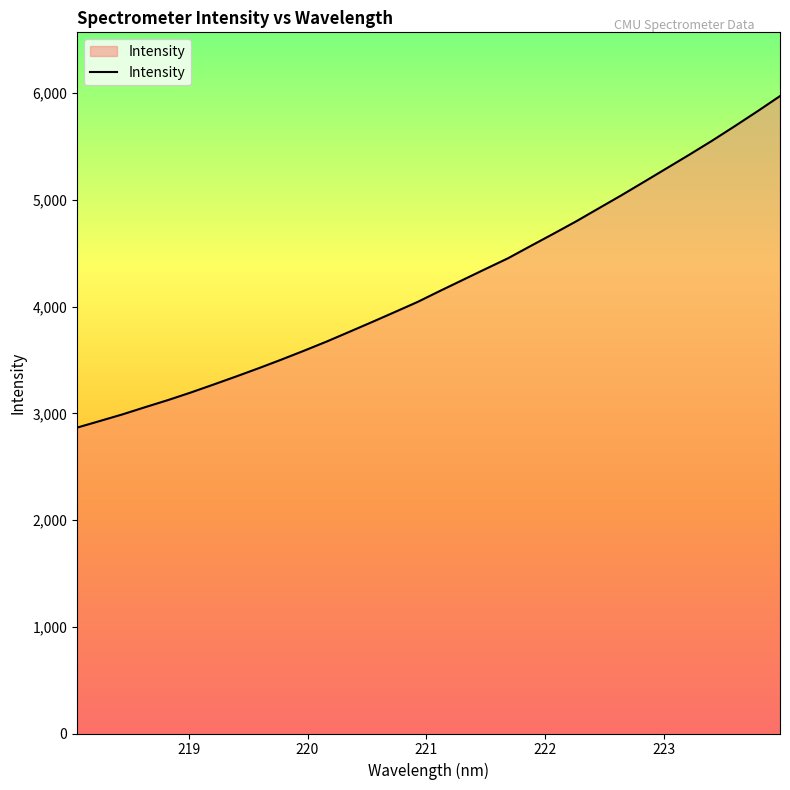

What is the difference between the maximum and minimum values?

3106.0